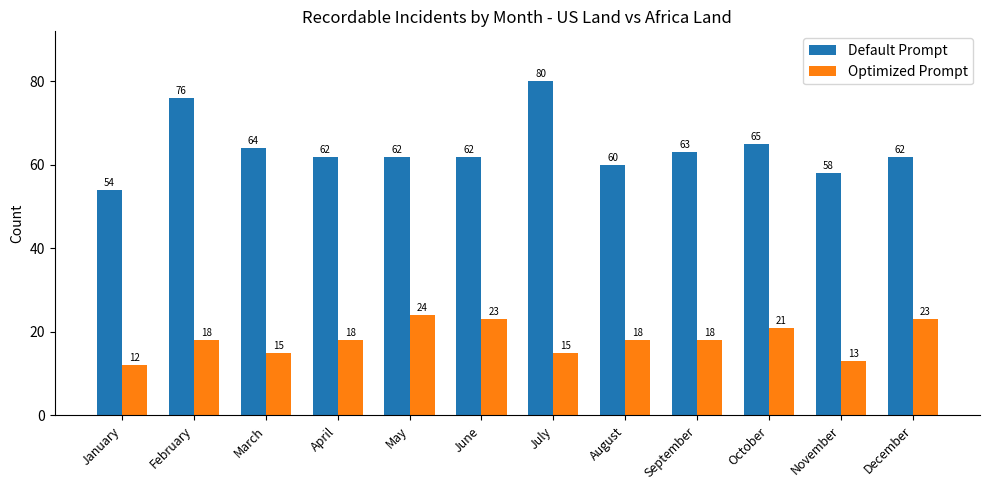

Is the value of Default Prompt at July greater than the value of Optimized Prompt at March?

Yes